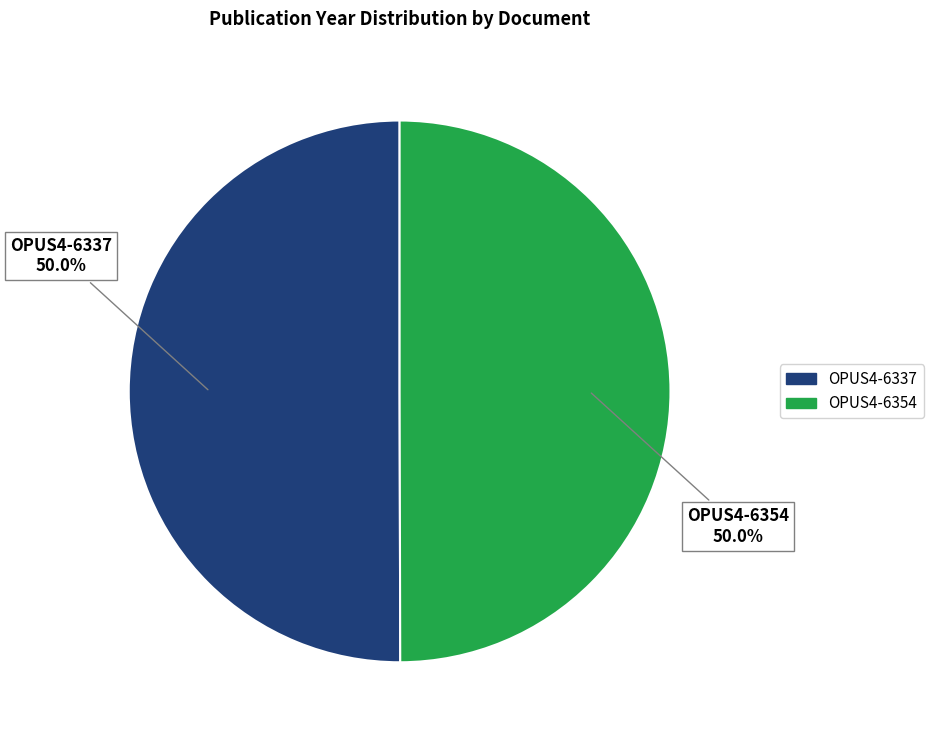

Is it true that OPUS4-6337 is 50% of the pie?

True